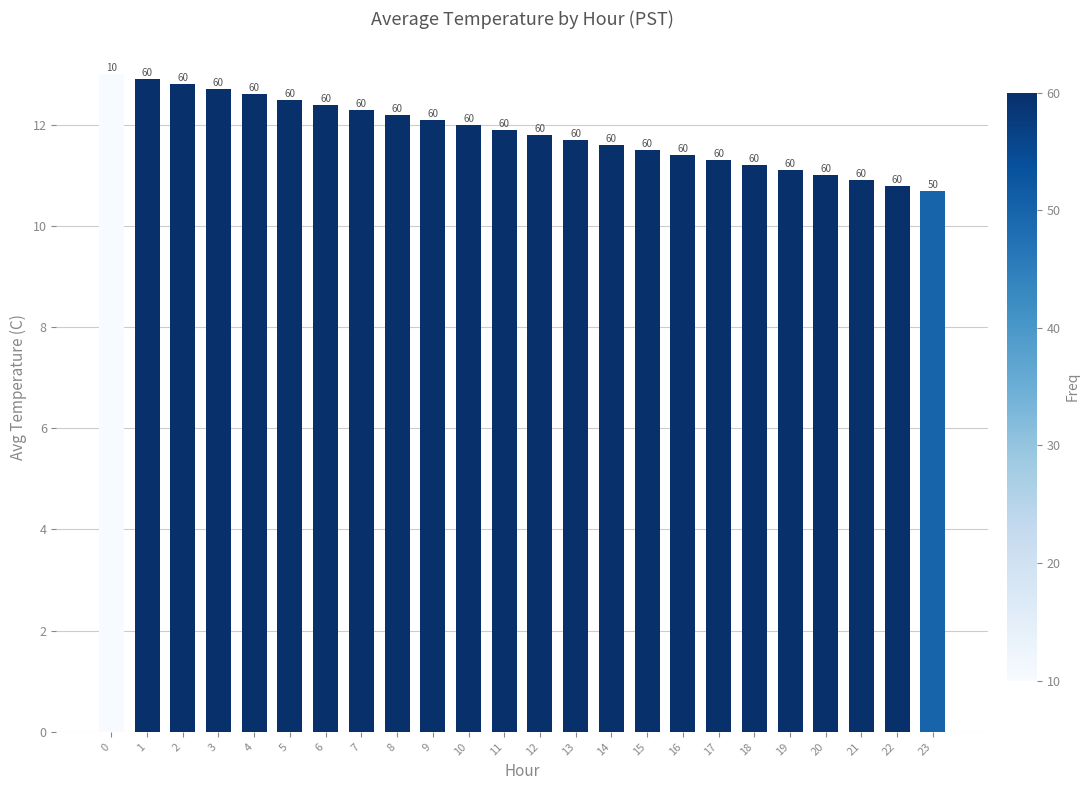

Rank the categories by value from lowest to highest.

23, 22, 21, 20, 19, 18, 17, 16, 15, 14, 13, 12, 11, 10, 9, 8, 7, 6, 5, 4, 3, 2, 1, 0